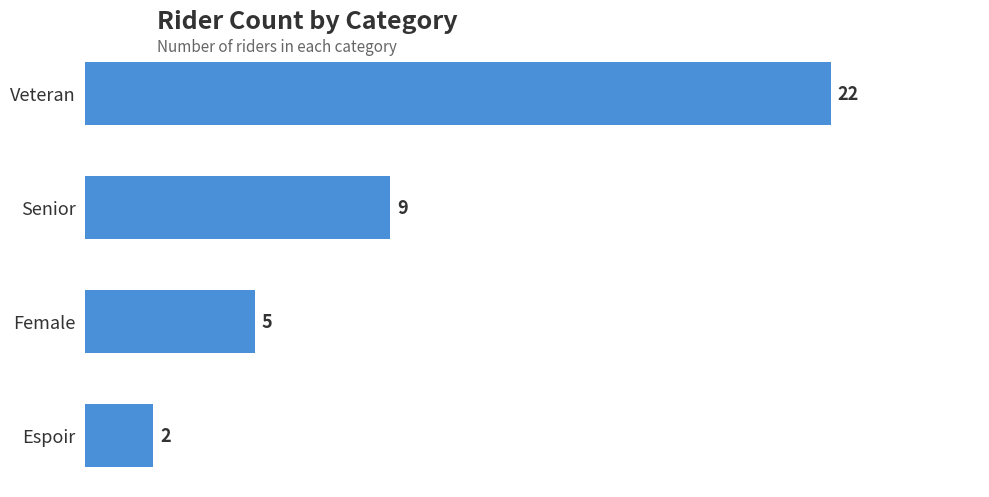

What is the maximum value shown in the chart?

22